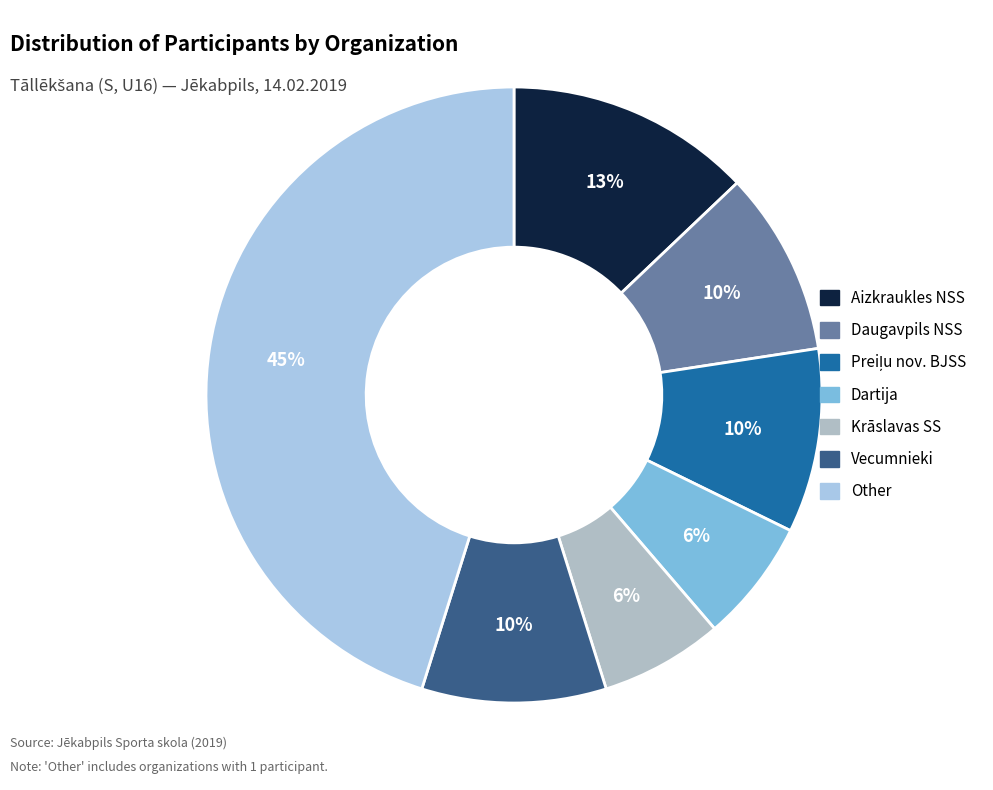

To the nearest percent, what percentage of the pie is Krāslavas SS?

6%